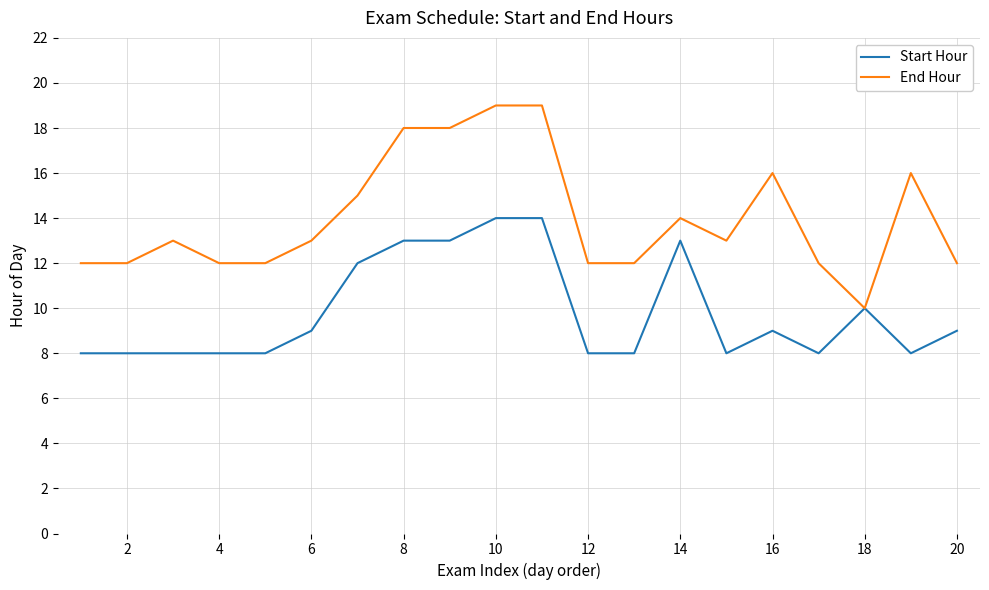

What is the highest value of the End Hour series?

19